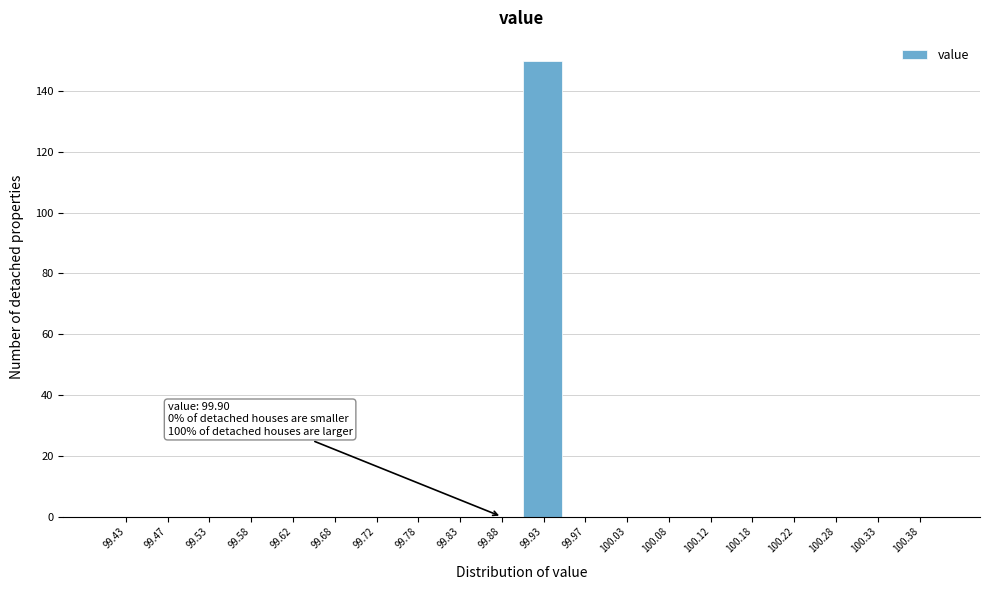

Over which range of the x-axis is the bar tallest?

99.90 to 99.95